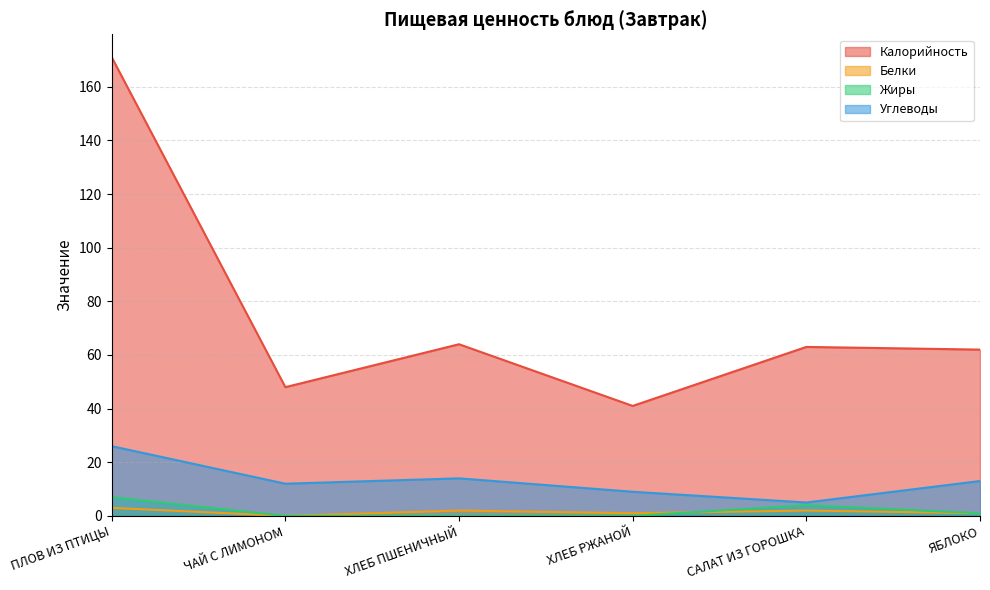

How many values in Белки are above zero?

5